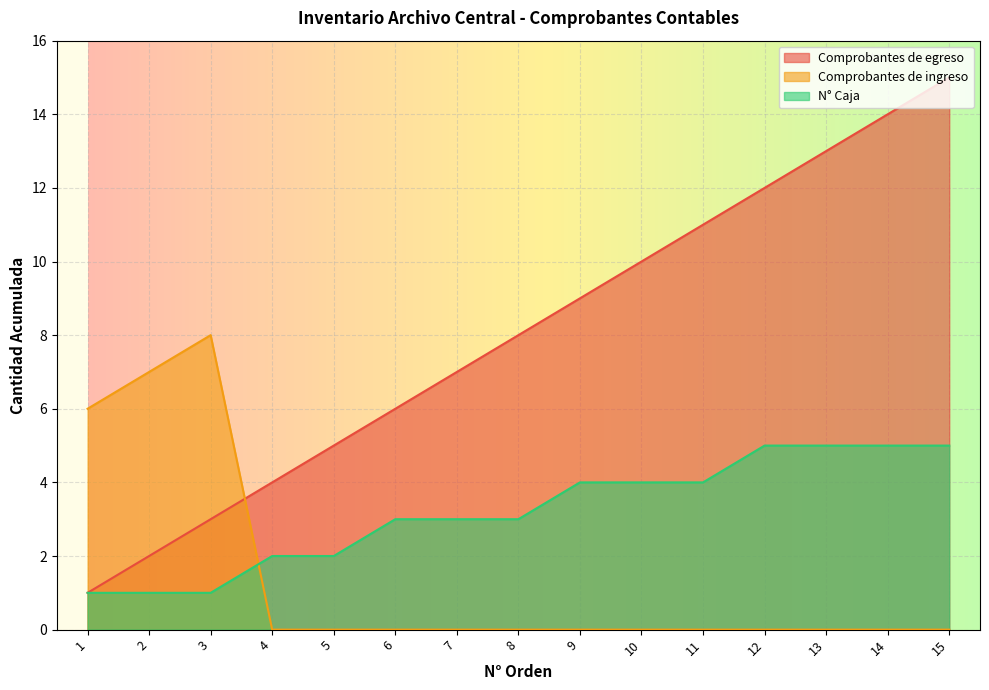

What is the maximum value for Comprobantes de egreso?

15